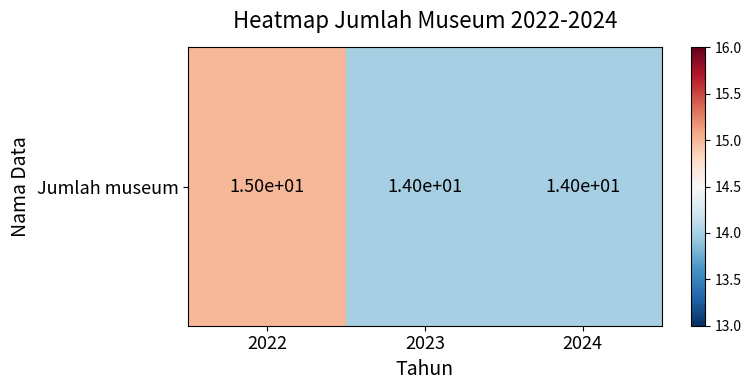

At which category does the chart reach its peak across all series?

2022